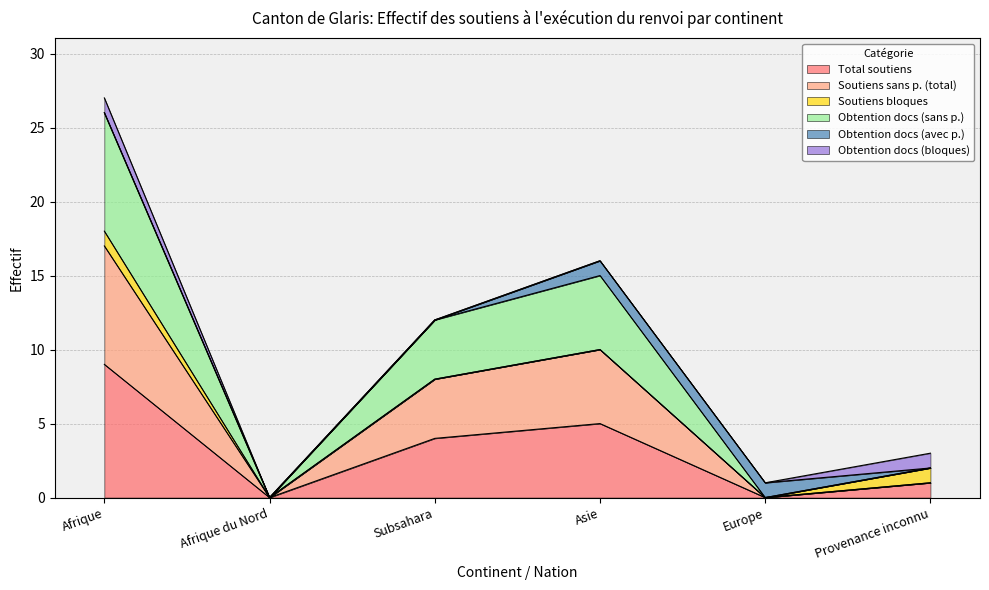

Where is Total soutiens nearest to the value 4?

Subsahara